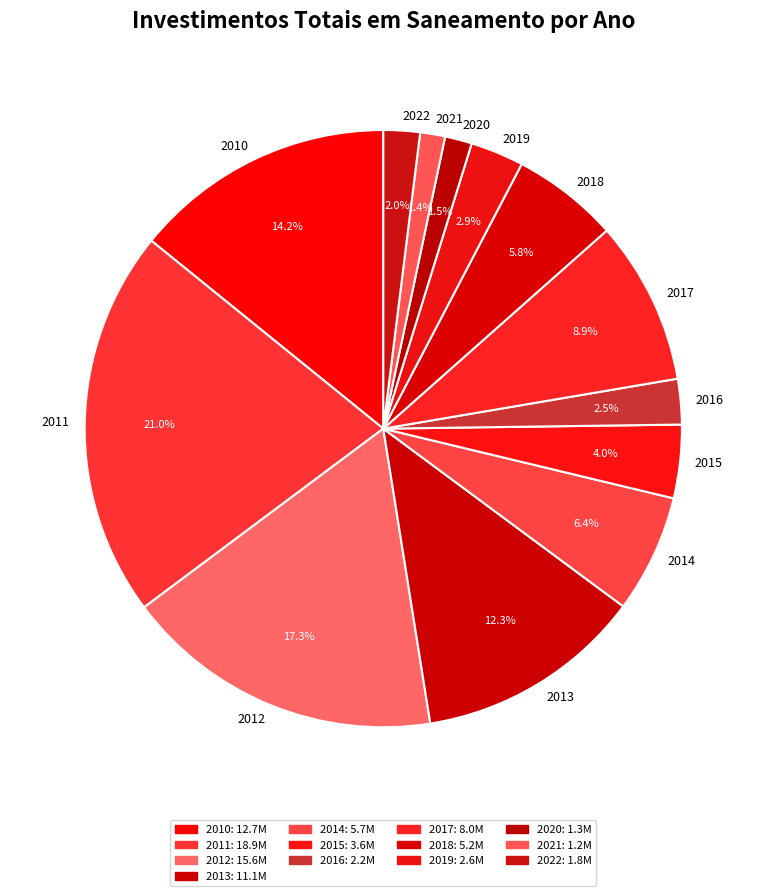

Is there any slice that represents more than half of the pie?

No